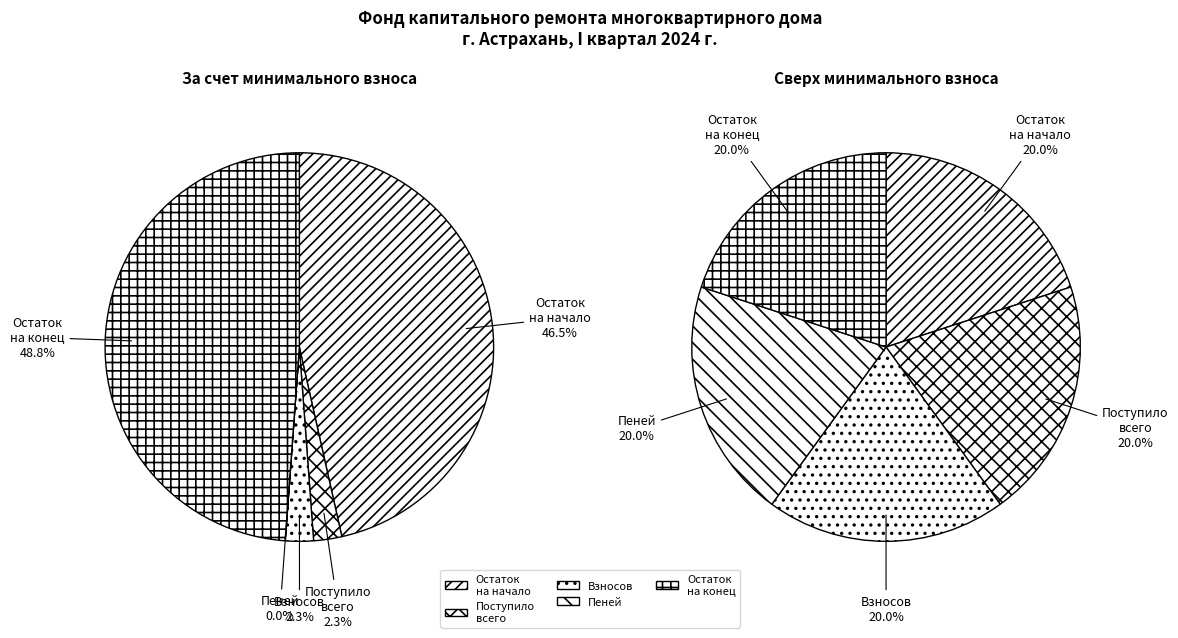

Combined, what portion of the pie is Остаток на конец and Остаток на начало?

95.3%